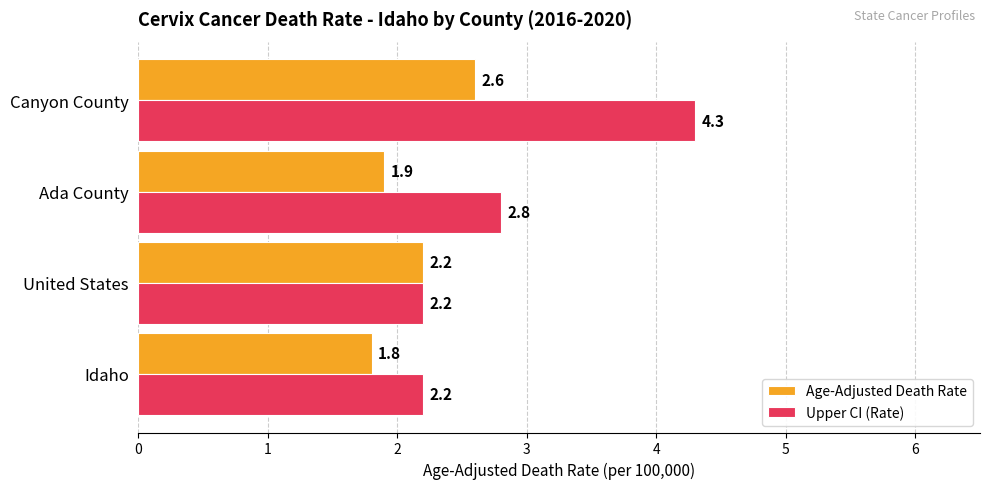

The value of Age-Adjusted Death Rate at Canyon County is 1.3. True or false?

False